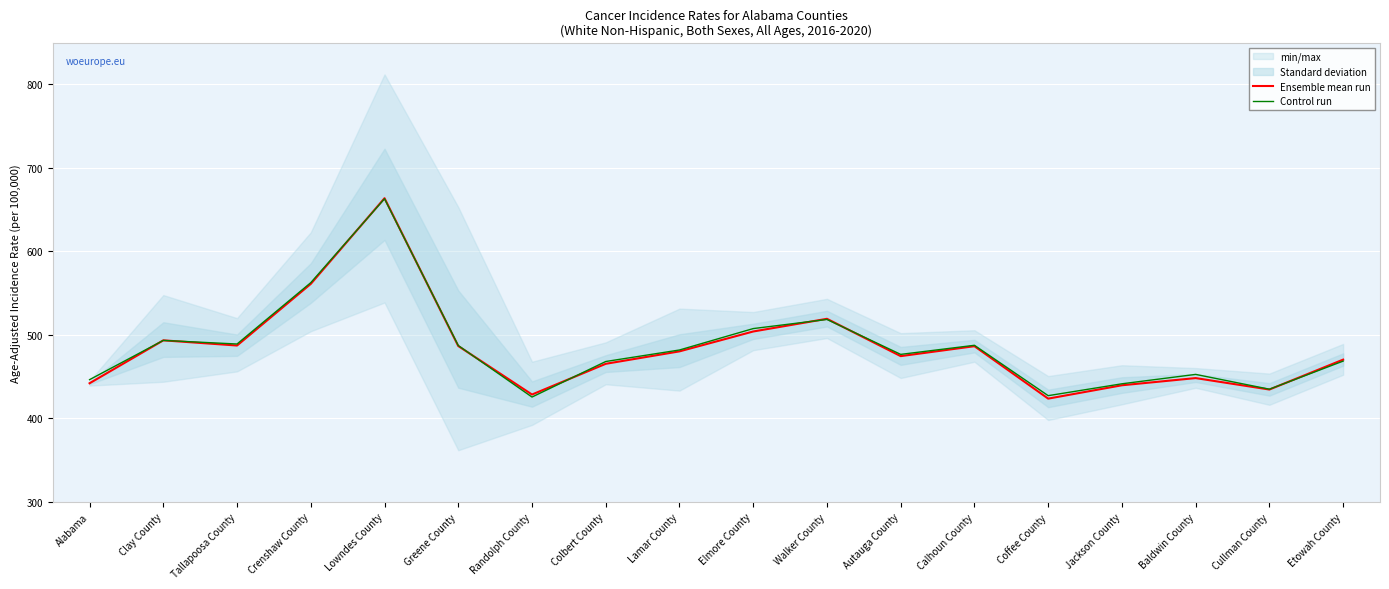

At which label does Ensemble mean run first exceed 480?

Clay County